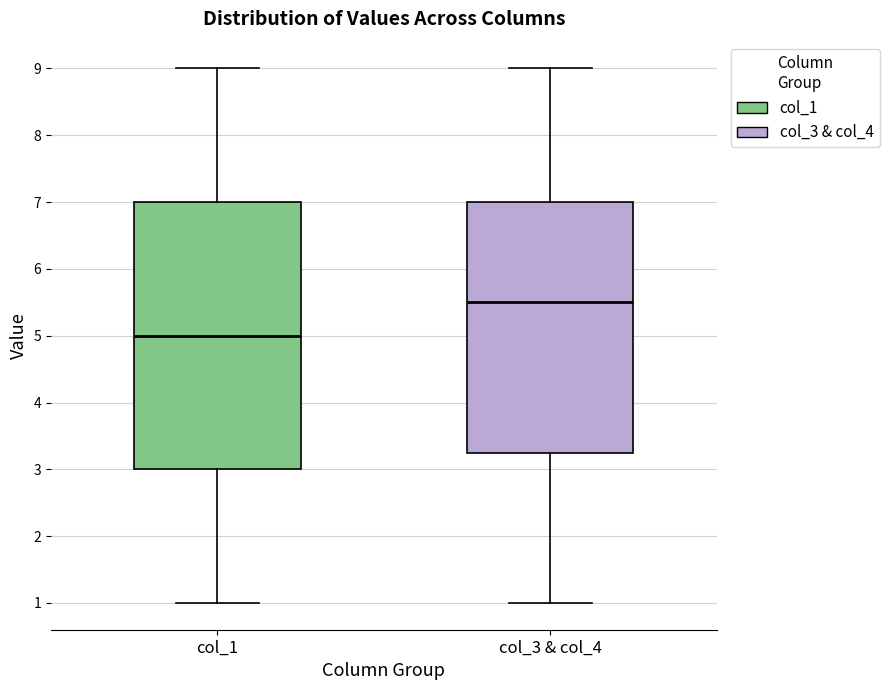

Where does the median line of the box for col_1 sit on the y-axis? The values are not printed on the chart, so give them approximately, as read against the axis.

5.0